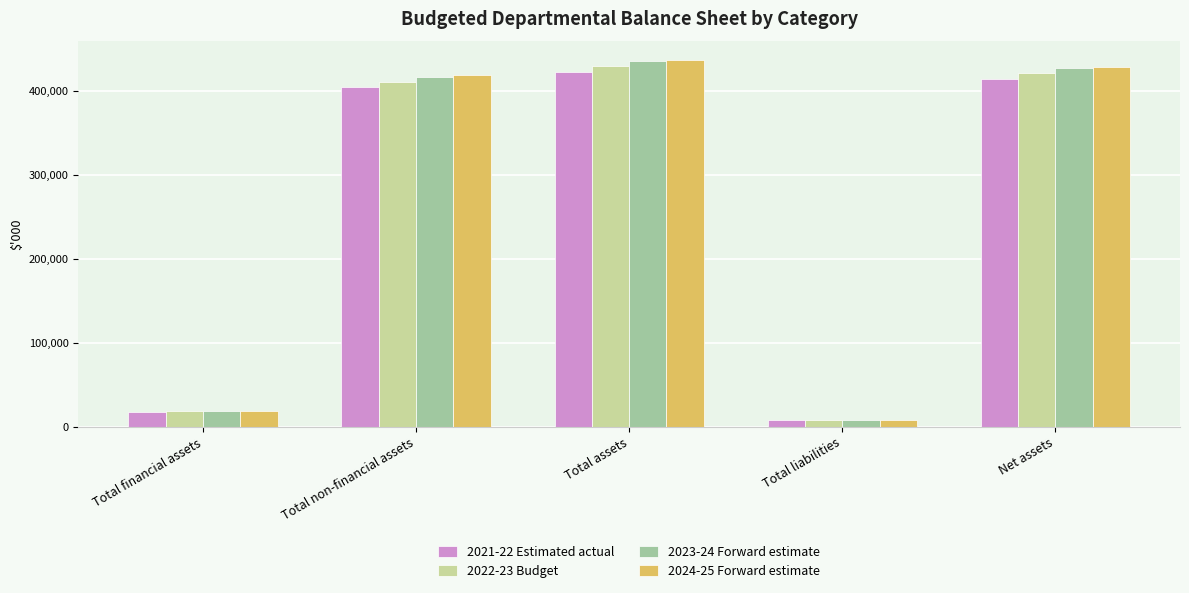

The 2023-24 Forward estimate series shows 93808 at Net assets. True or false?

False